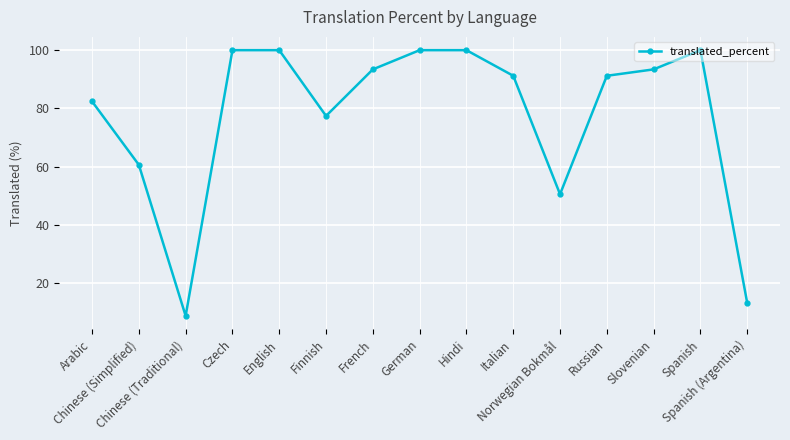

How many lines are shown in the chart?

1